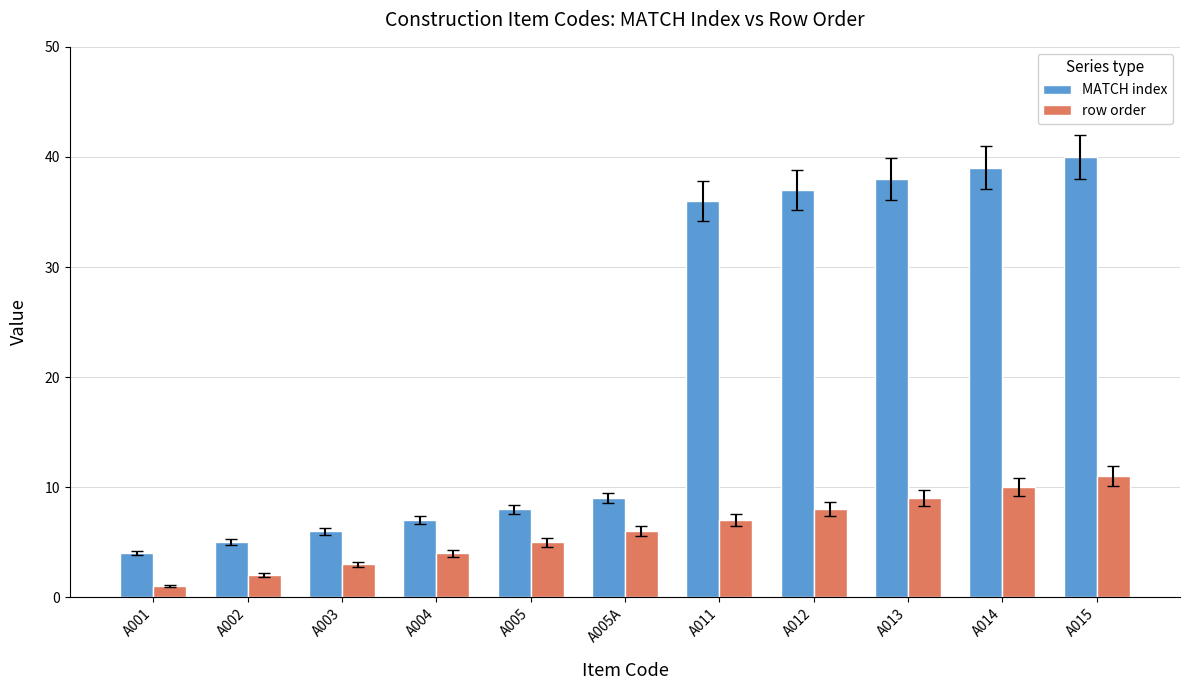

Is it true that MATCH index equals 2 at A001?

False